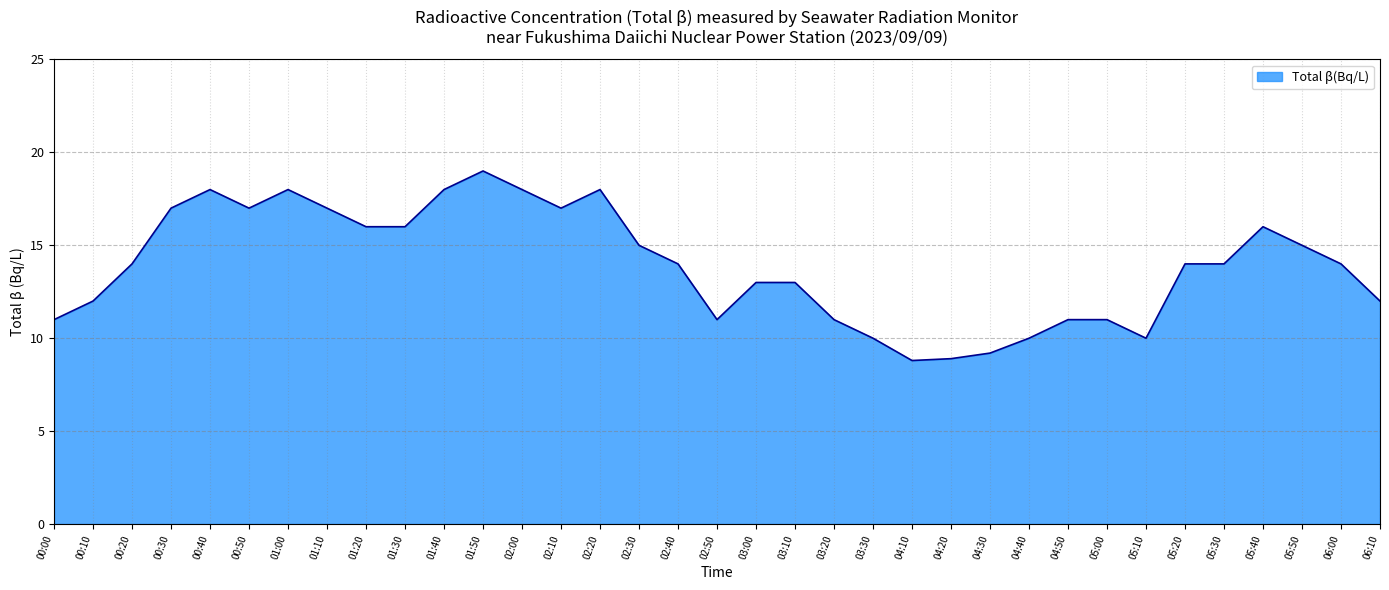

What is the change in value from 02:20 to 02:40?

-4.0